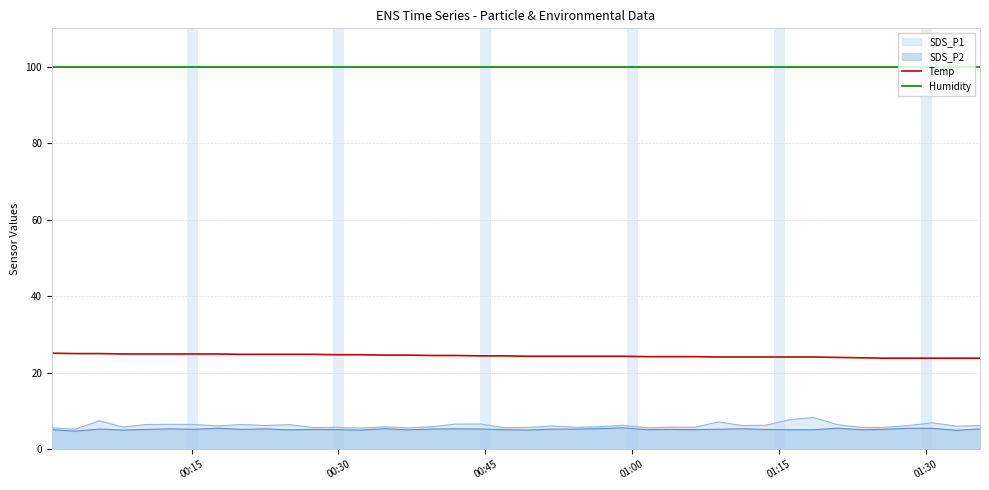

Which series has the widest spread of values?

SDS_P1